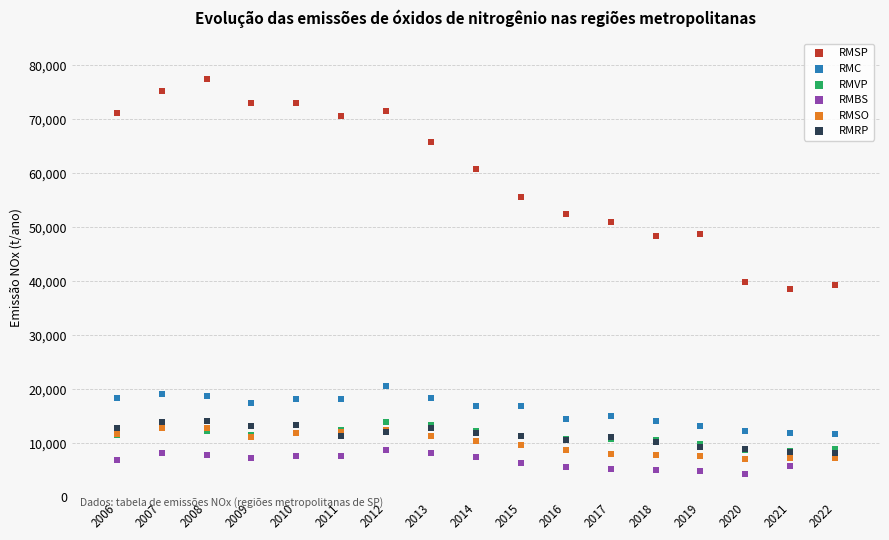

Which series contains the highest Y value?

RMSP